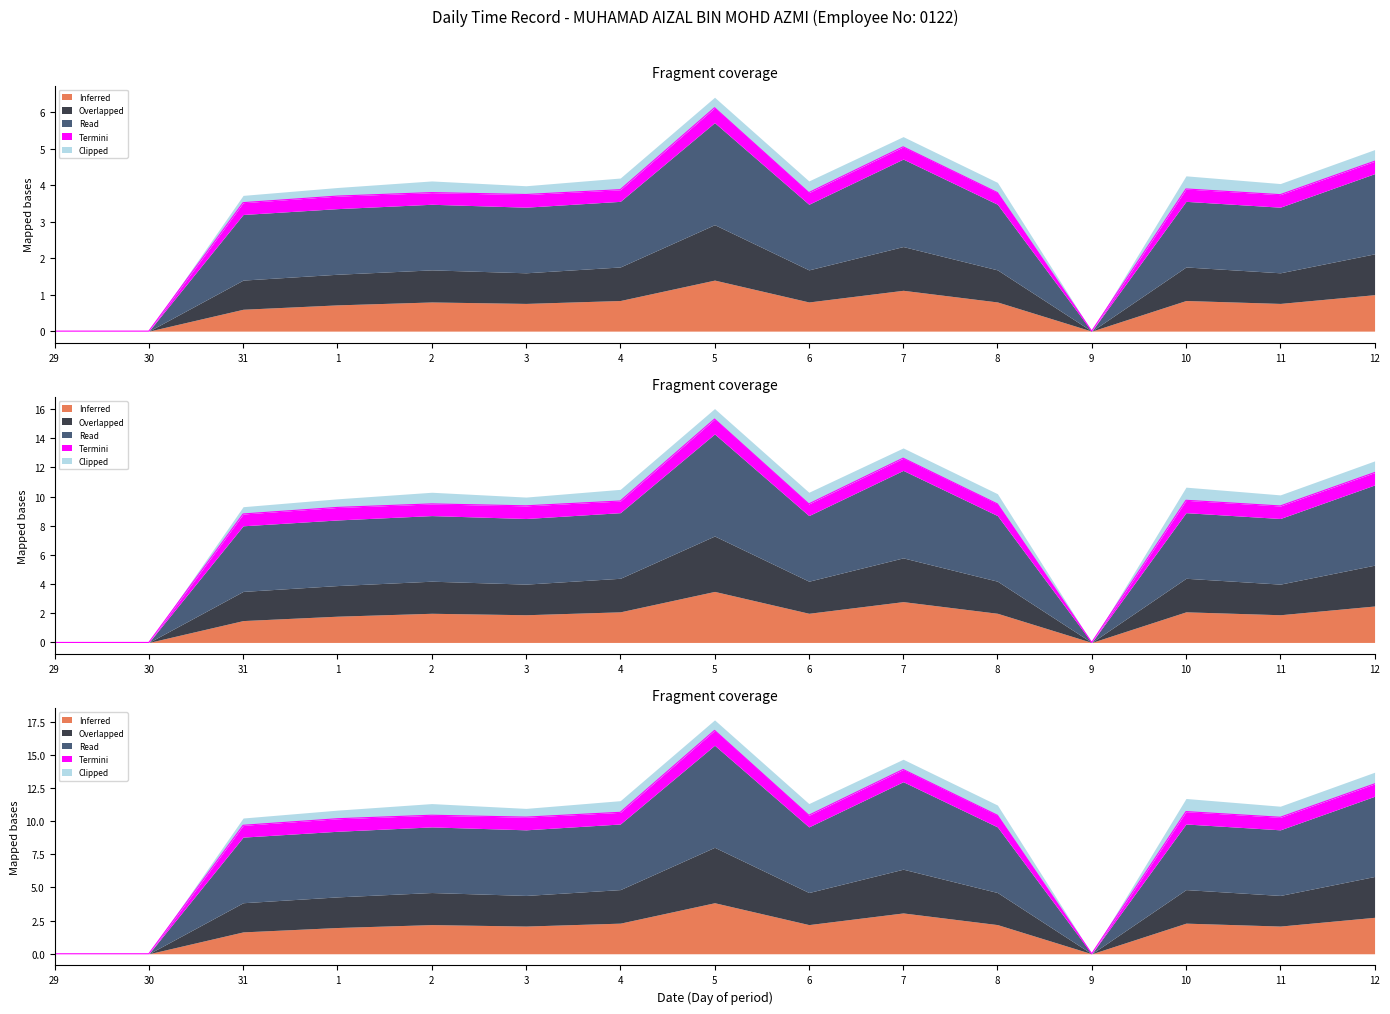

What is the difference between the highest and lowest values at 1?

9.4